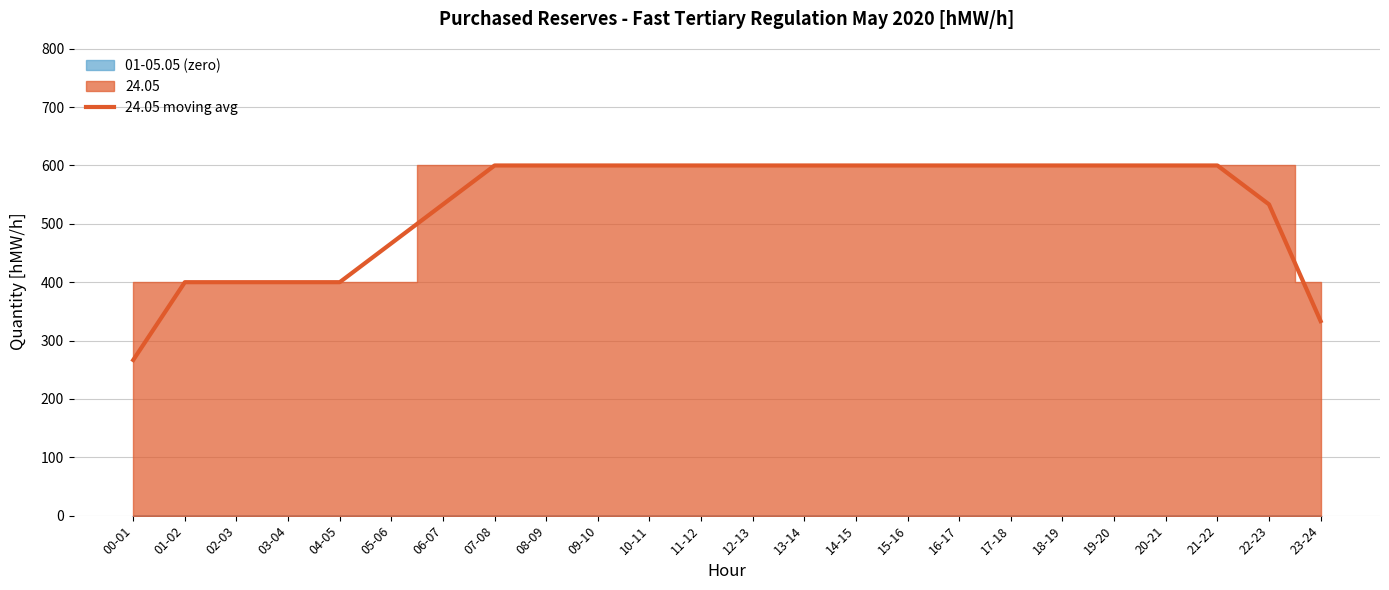

Where is the data nearest to the value 433?

01-02